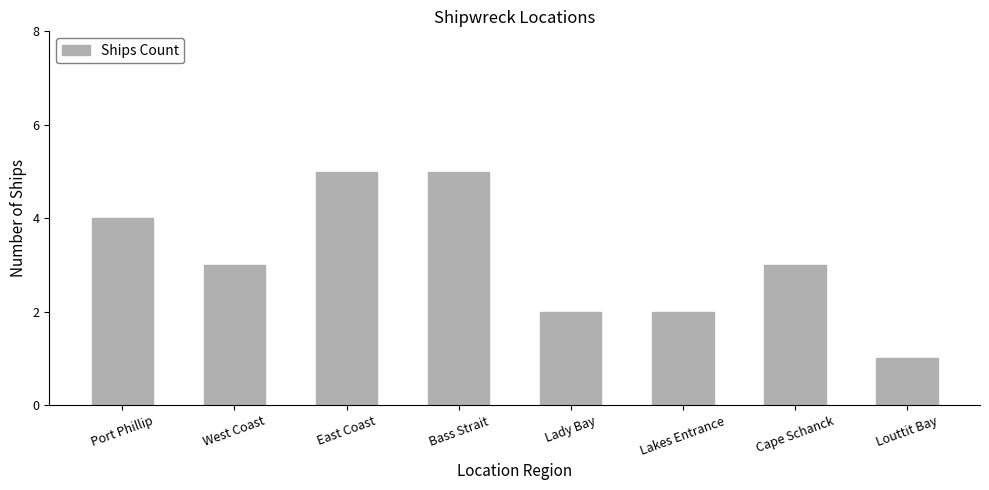

What is the minimum value shown in the chart?

1